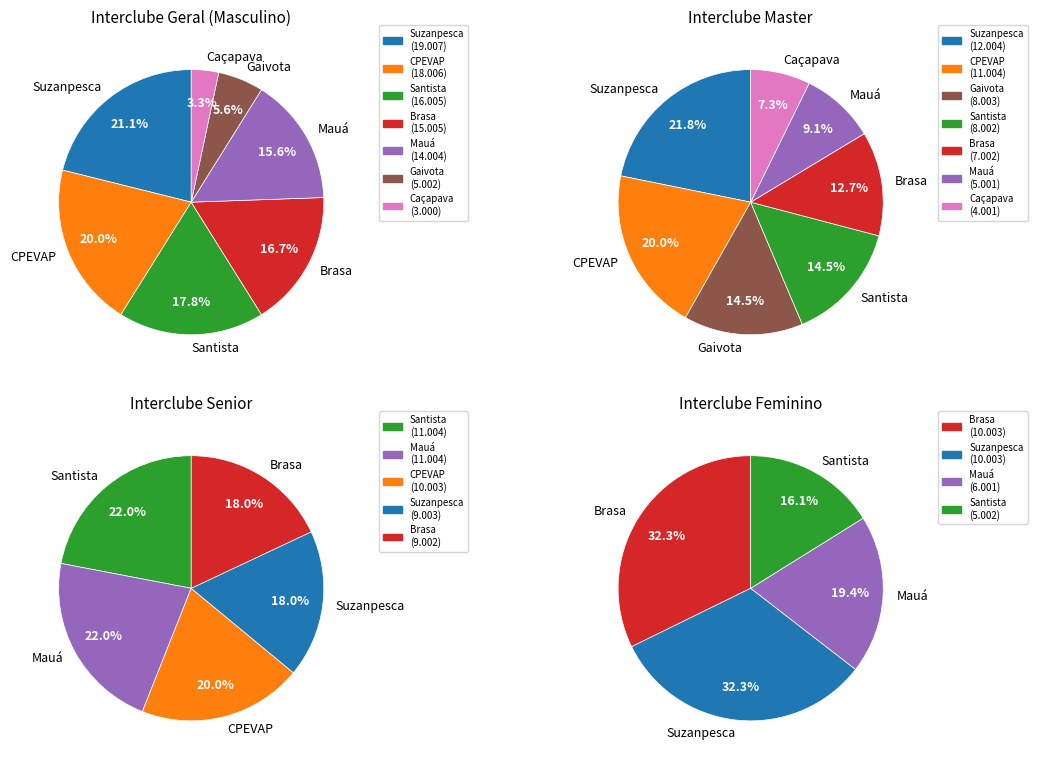

Which slice is the largest?

Suzanpesca